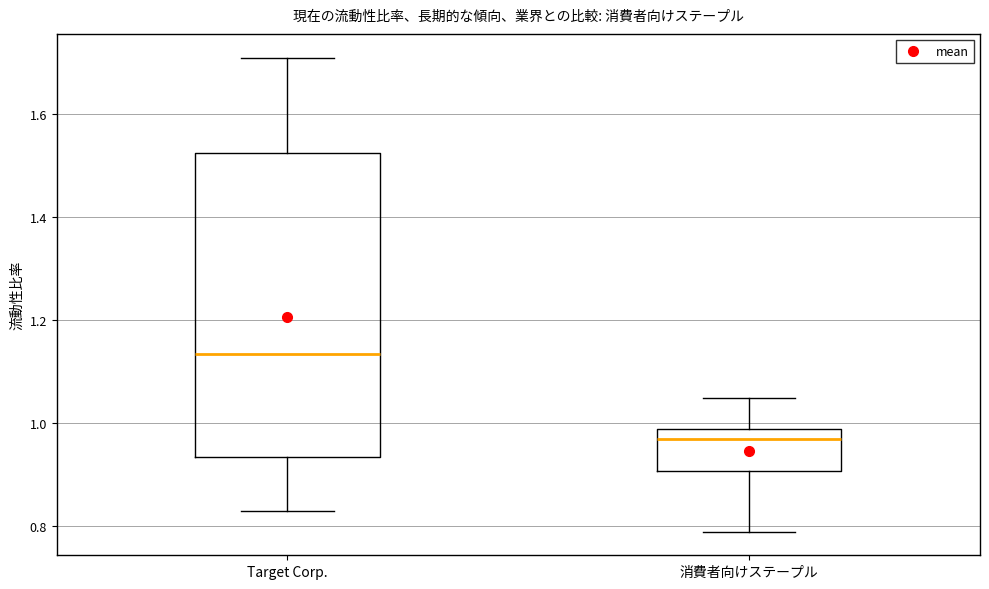

Where does the upper whisker of the box for Target Corp. end on the y-axis? The values are not printed on the chart, so give them approximately, as read against the axis.

1.72